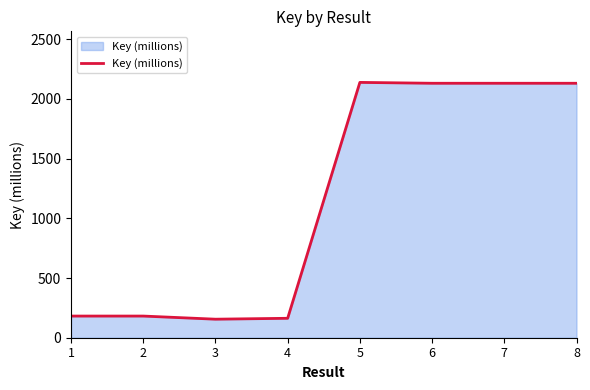

Is it true that the value at 8 is 2130.4?

True